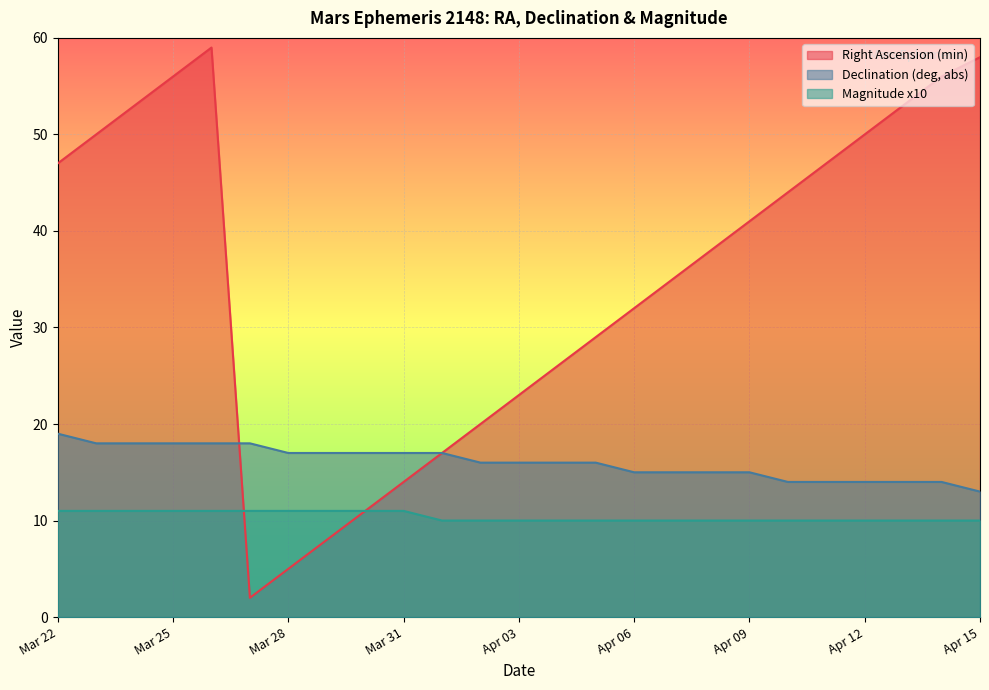

What is the average value of the Declination (deg, abs) series?

16